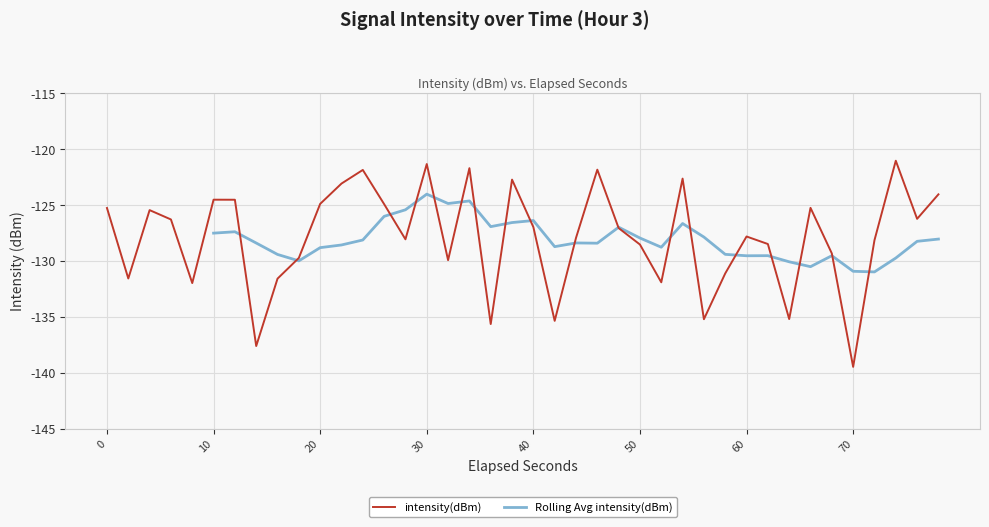

Which category has the lowest value in the intensity(dBm) series?

70